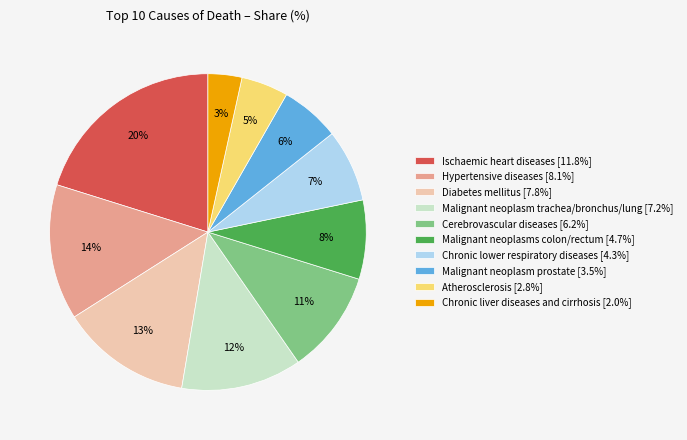

Which category has the smallest portion of the pie?

Chronic liver diseases and cirrhosis